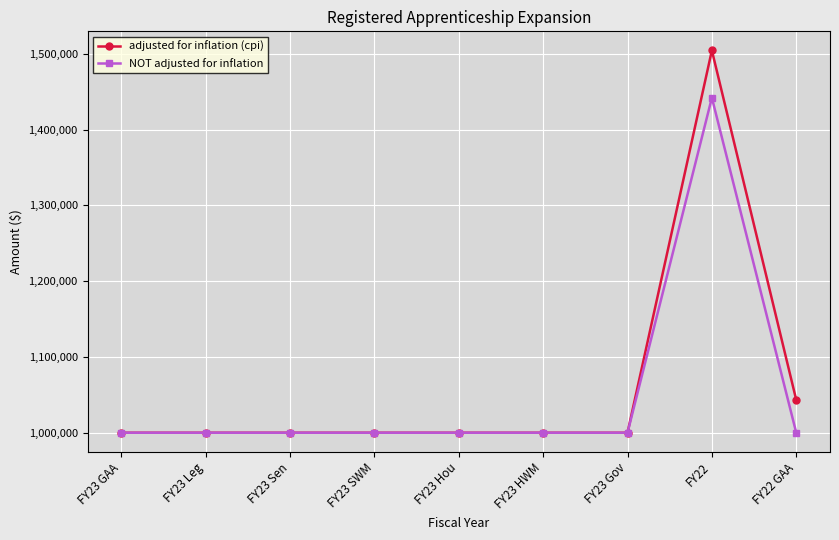

What is the highest value of the adjusted for inflation (cpi) series?

1504384